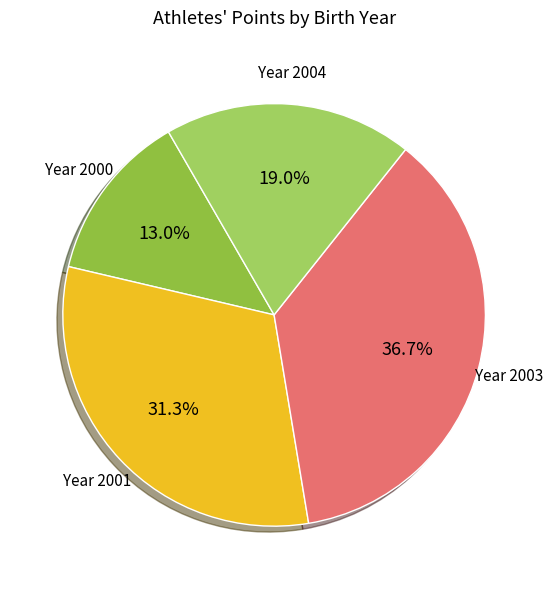

Between Year 2000 and Year 2003, which is larger?

Year 2003